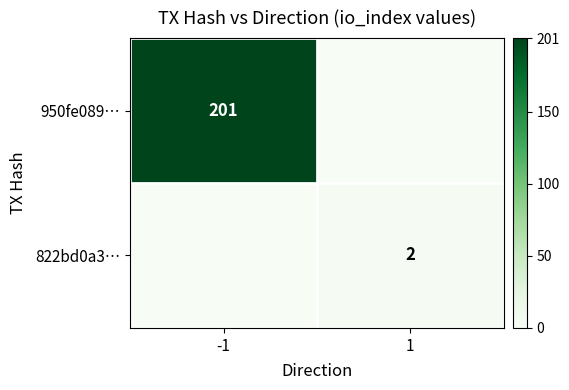

Is it true that 822bd0a3… equals 2 at 1?

True